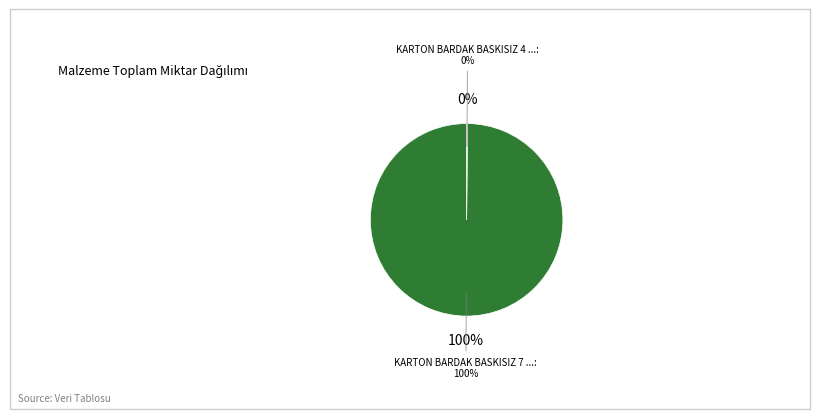

Count the number of slices in the pie.

2